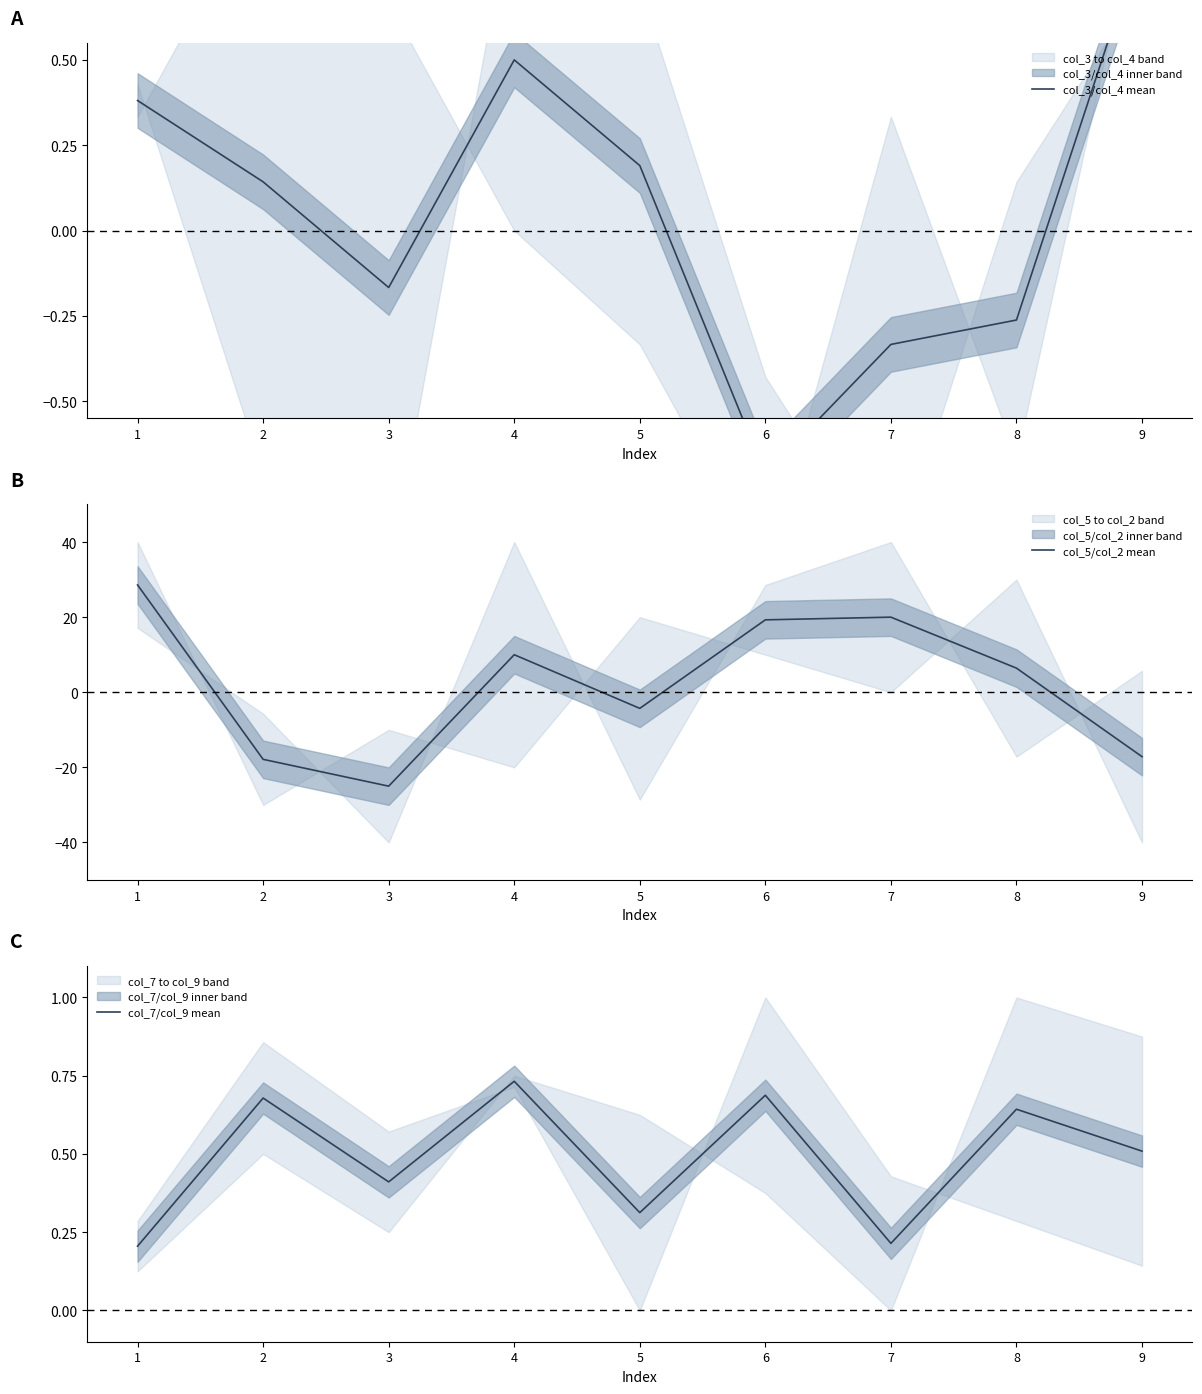

How many times do col_7/col_9 mean and col_3/col_4 mean cross each other?

2